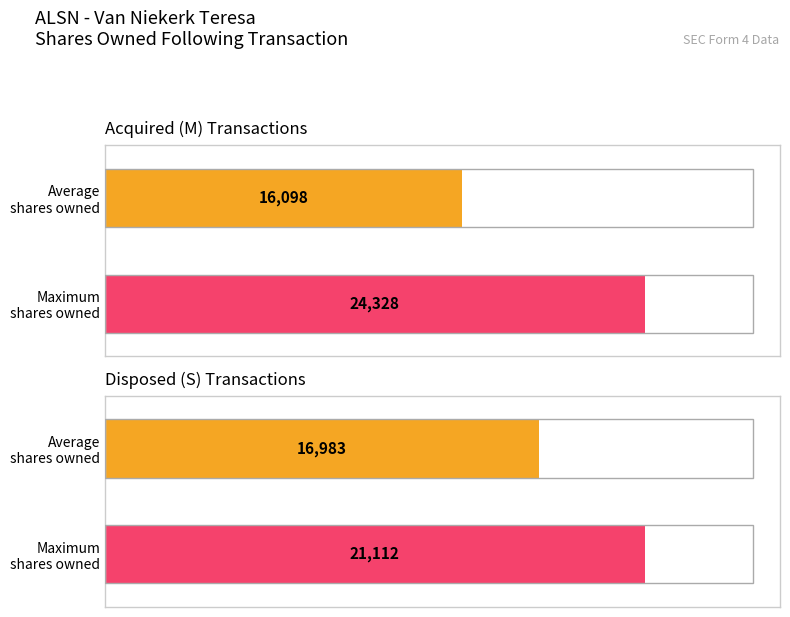

Are the bars grouped side by side (vs. stacked)?

Yes